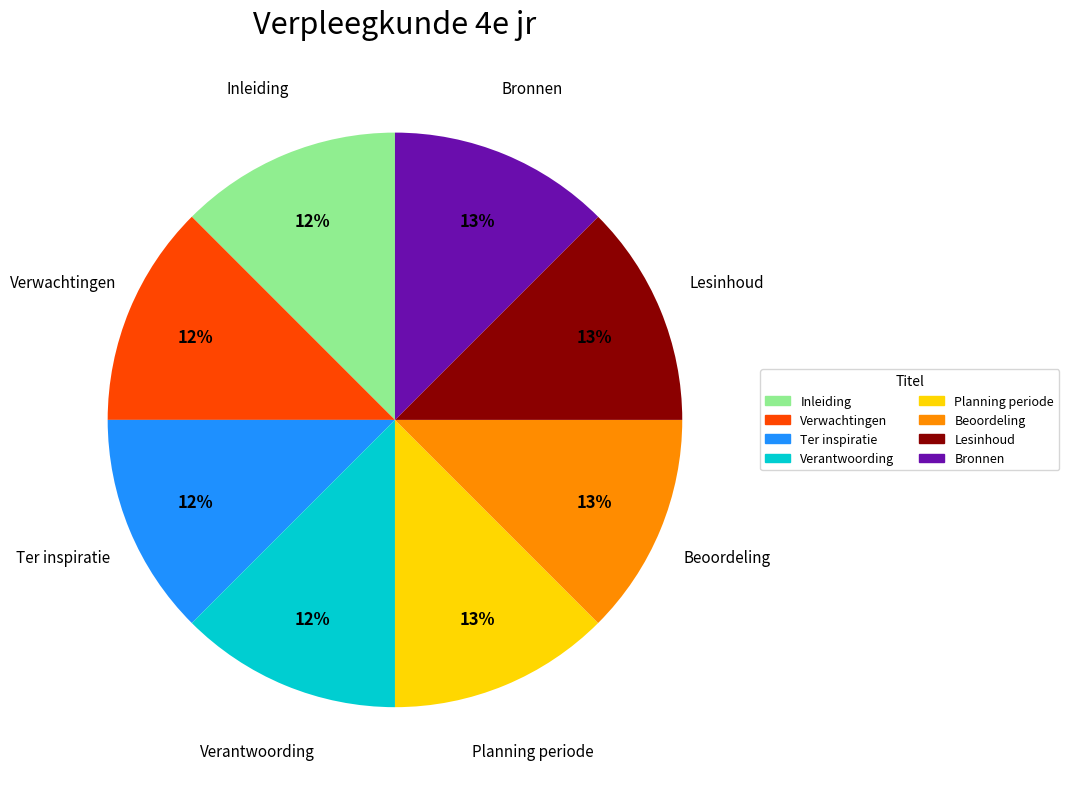

What is the ratio of the value at Beoordeling to the value at Planning periode?

1.0